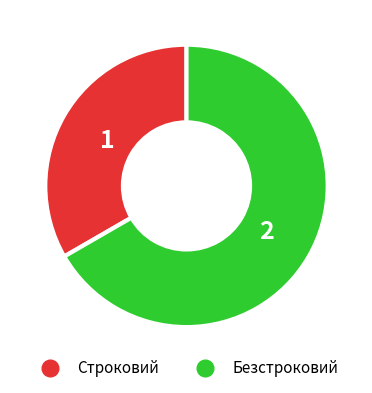

Is it true that Строковий is 47% of the pie?

False